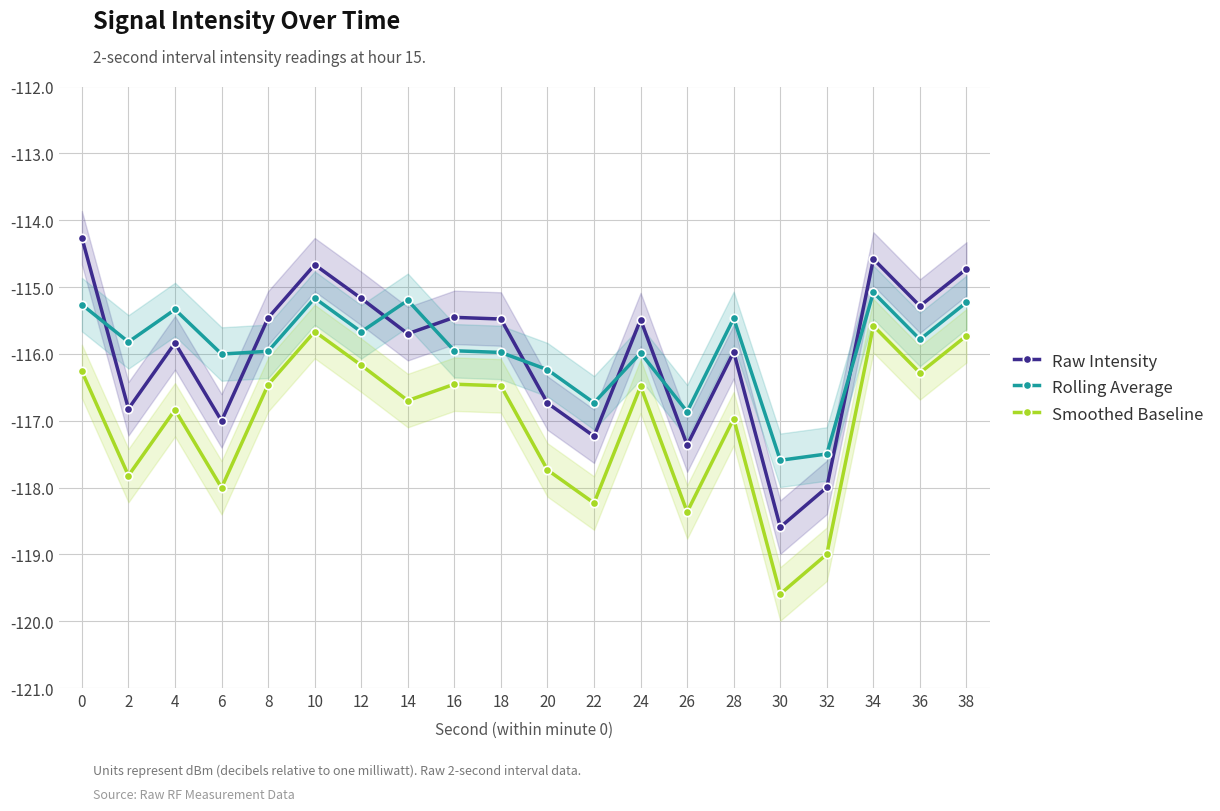

What are all the series names shown in the legend?

Raw Intensity, Rolling Average, Smoothed Baseline